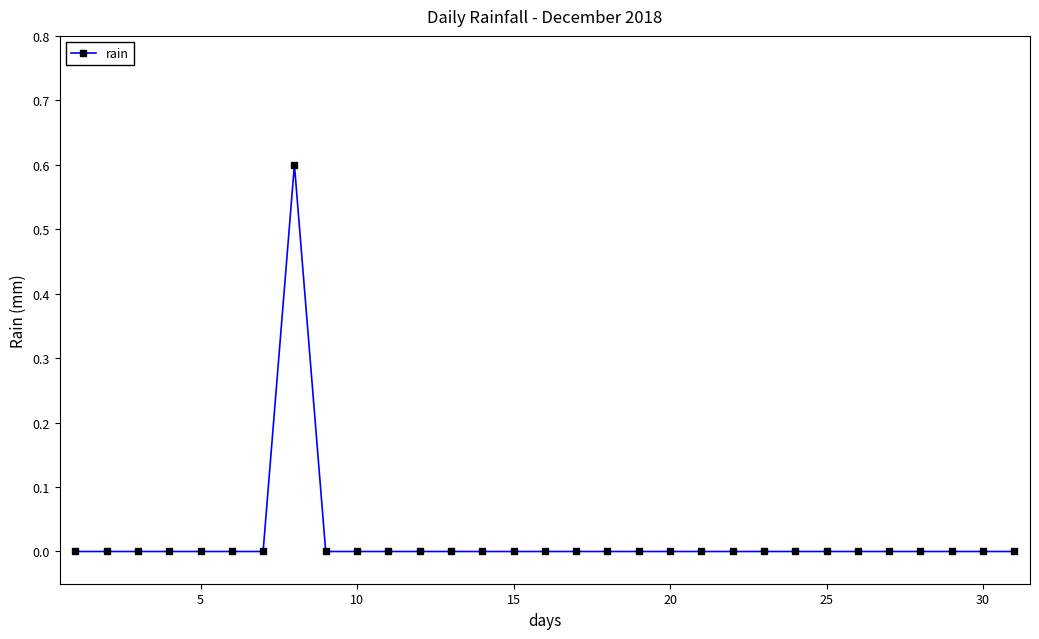

What is the maximum value shown in the chart?

0.6